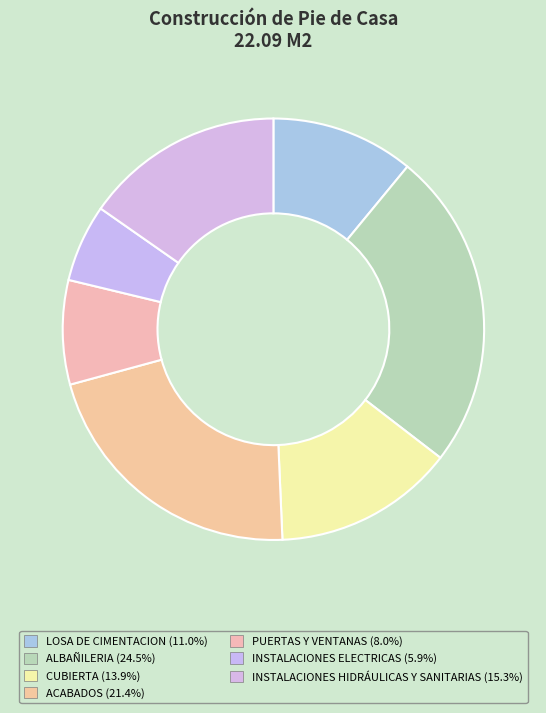

How many slices are in this pie chart?

7